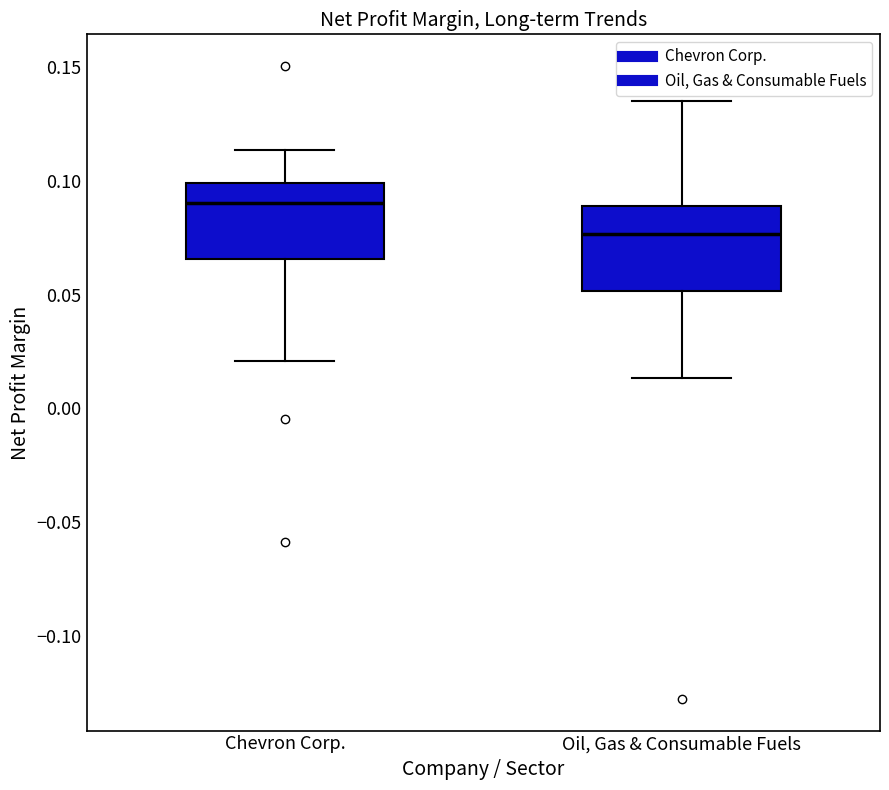

Which box has the highest median line?

Chevron Corp.